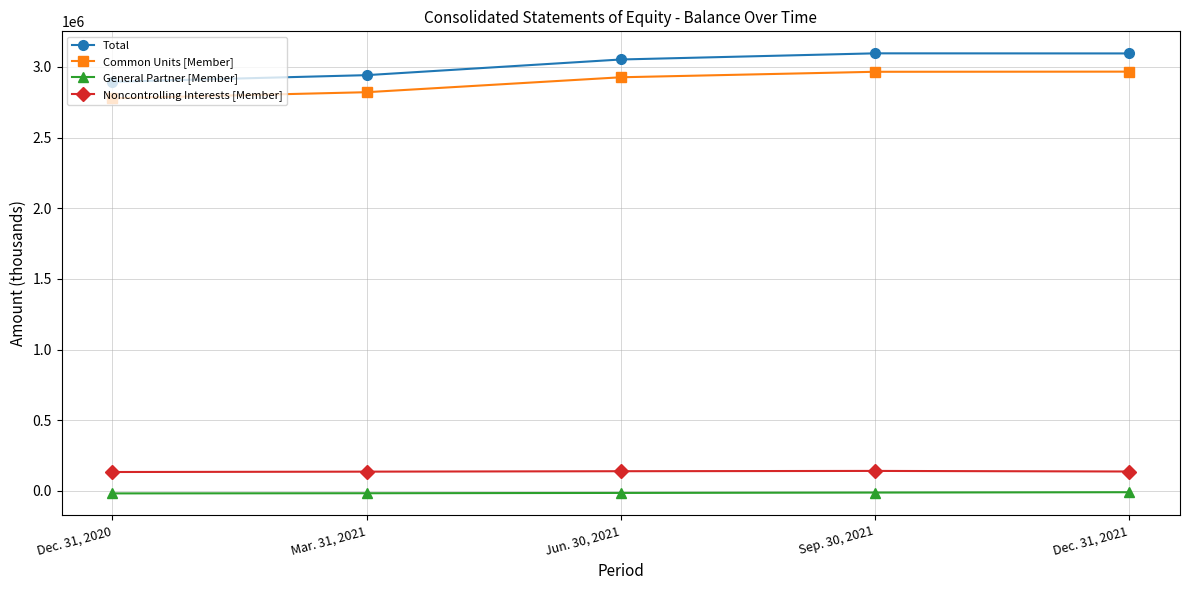

The value of Total at Dec. 31, 2020 is 1958185. True or false?

False